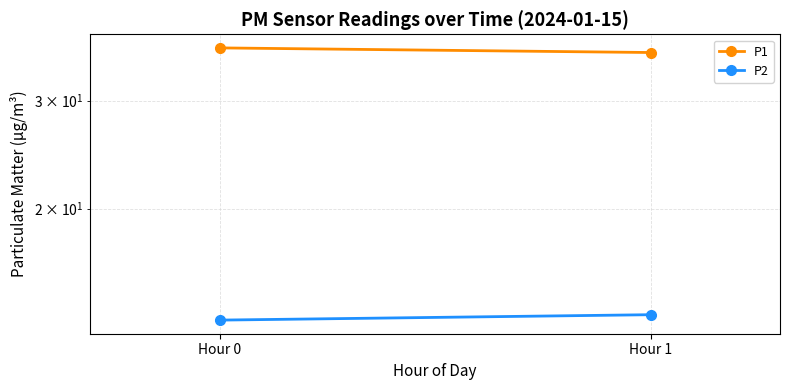

At which label does P2 reach its peak?

Hour 1